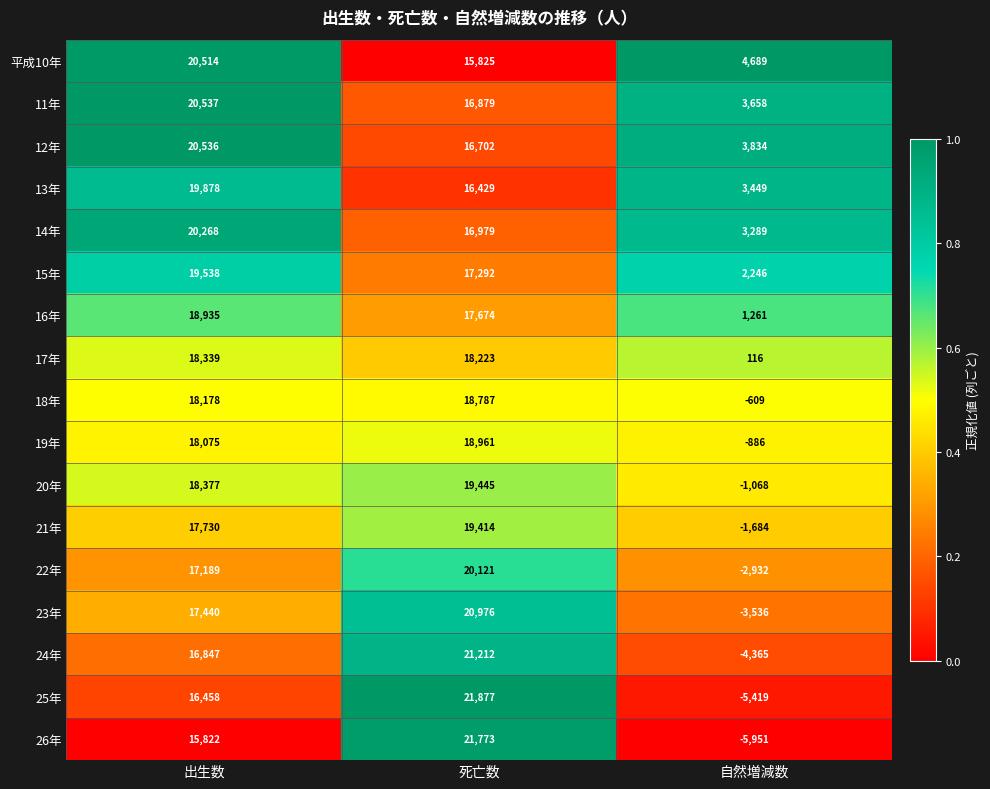

Is it true that 18年 equals -918 at 自然増減数?

False